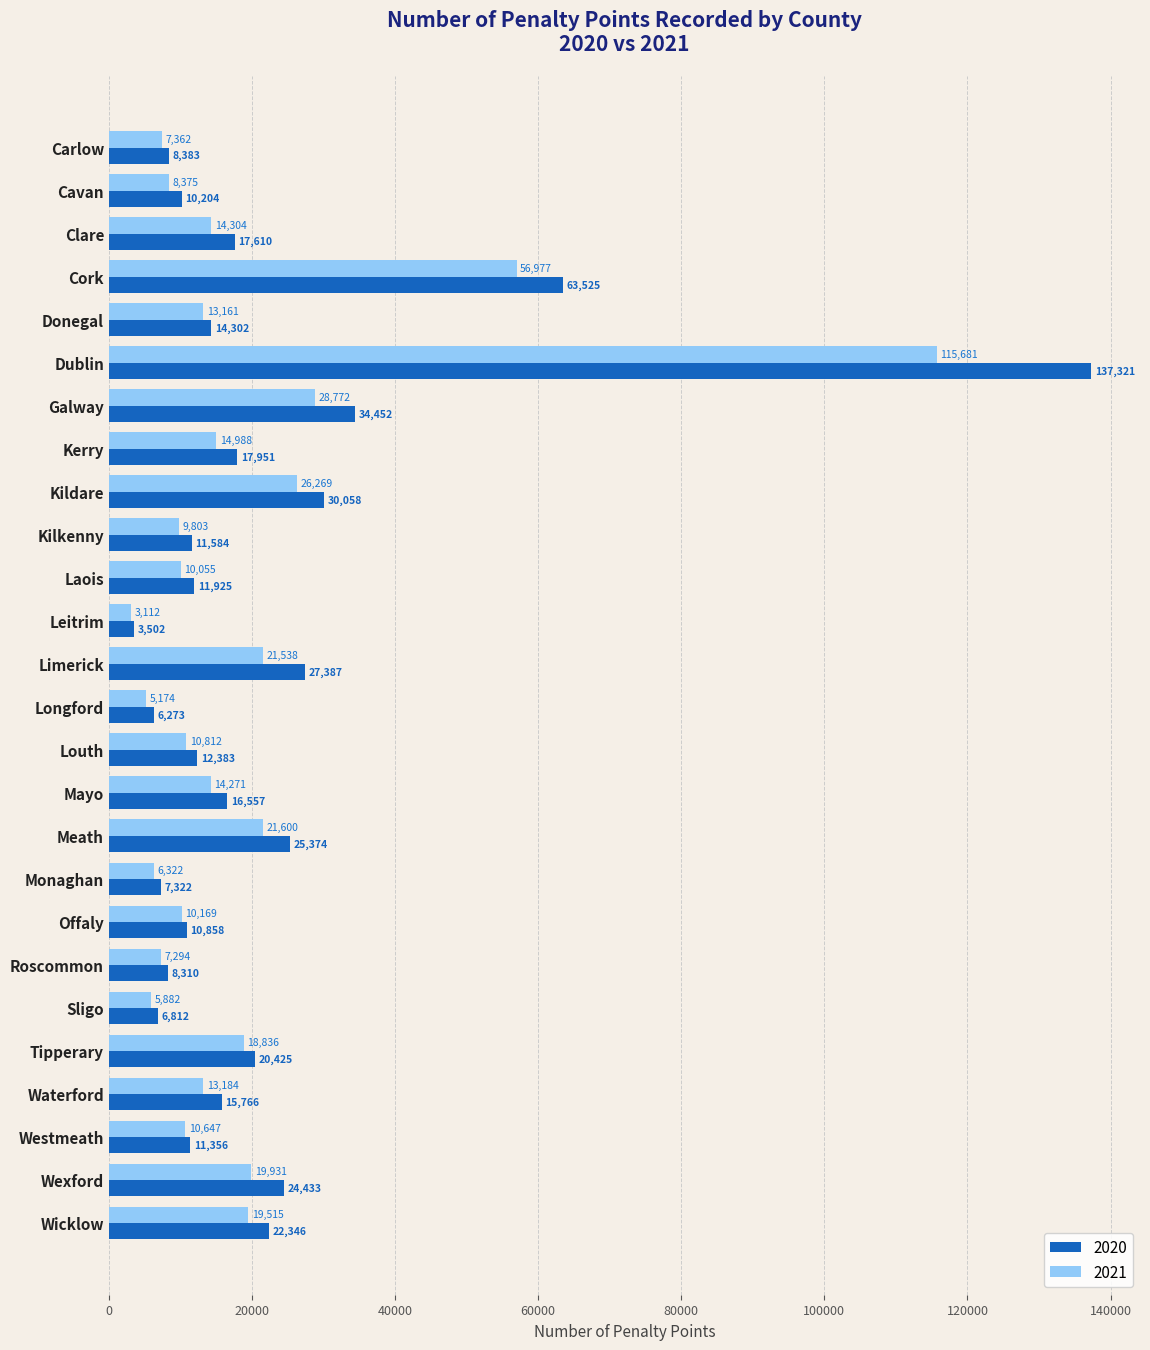

Where is 2021 nearest to the value 59396?

Cork